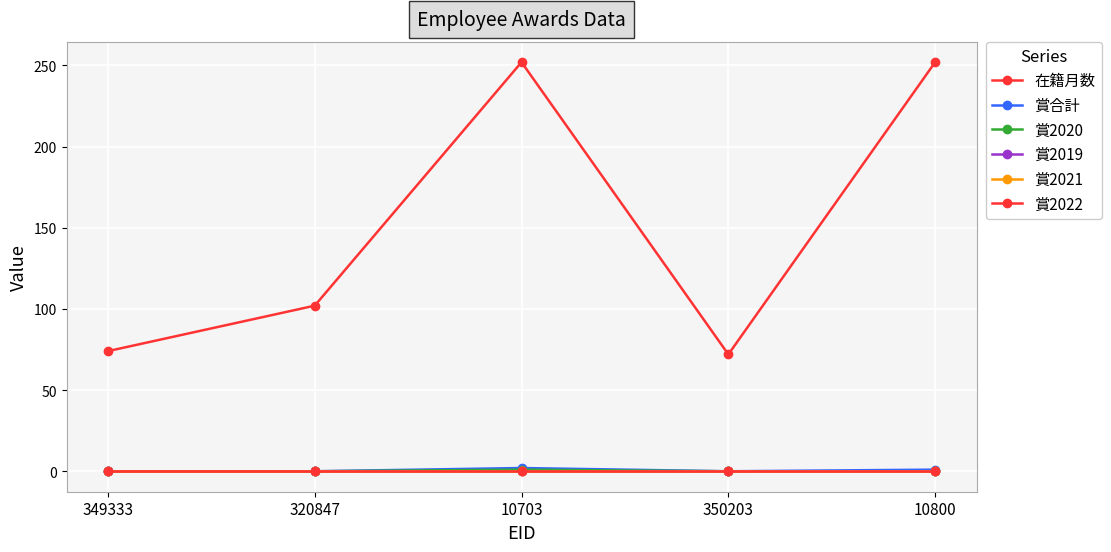

What is the total value across all series at 349333?

74